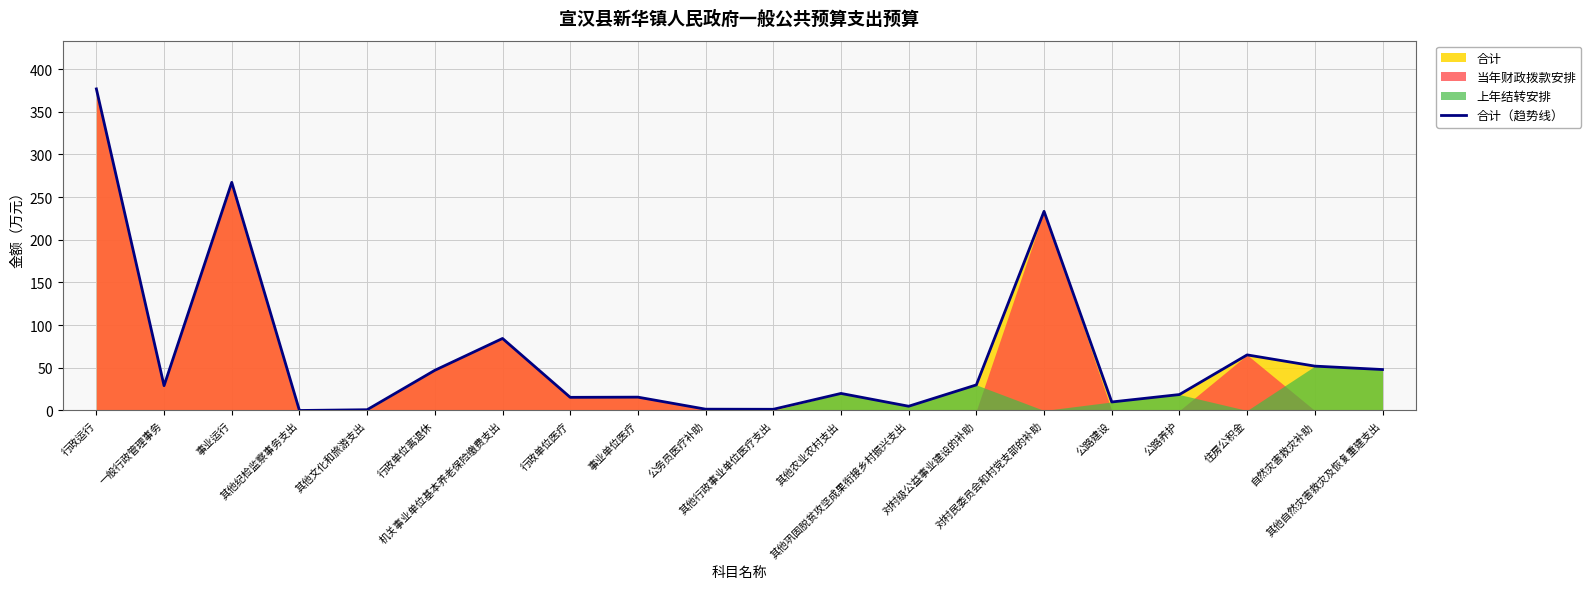

Does the chart display data point markers on the line(s)?

No